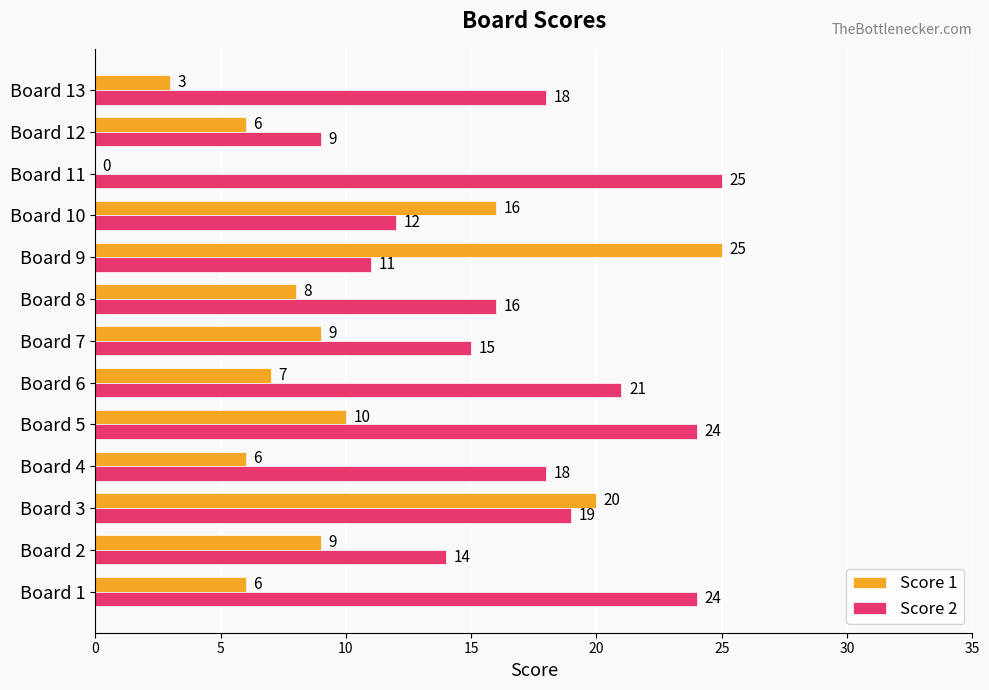

Read the Score 2 value at Board 2, to the nearest 10.

10